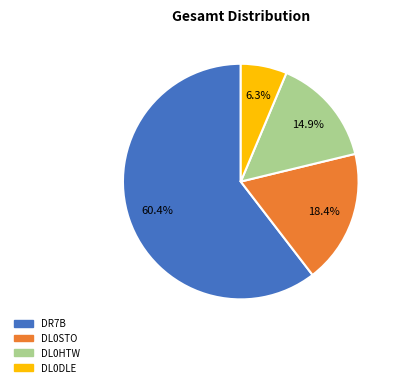

Which has a higher value, DR7B or DL0DLE?

DR7B